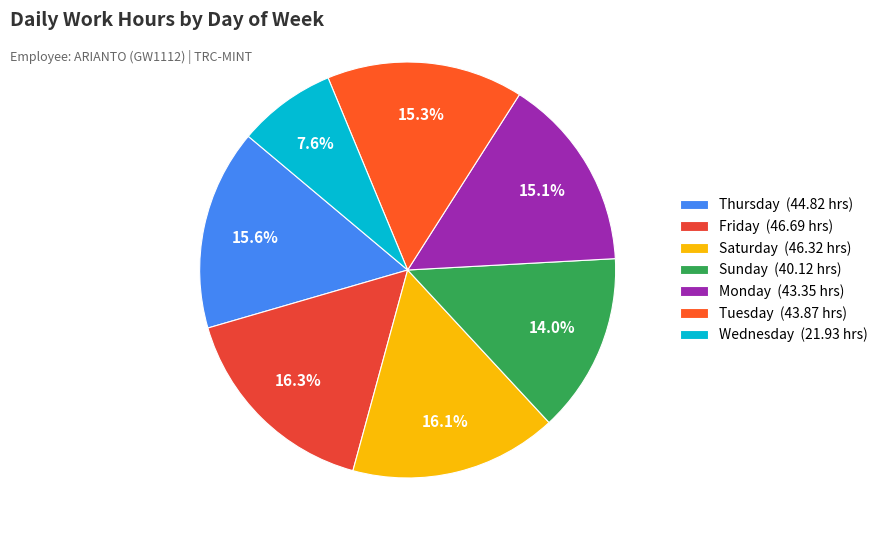

Count the number of slices in the pie.

7